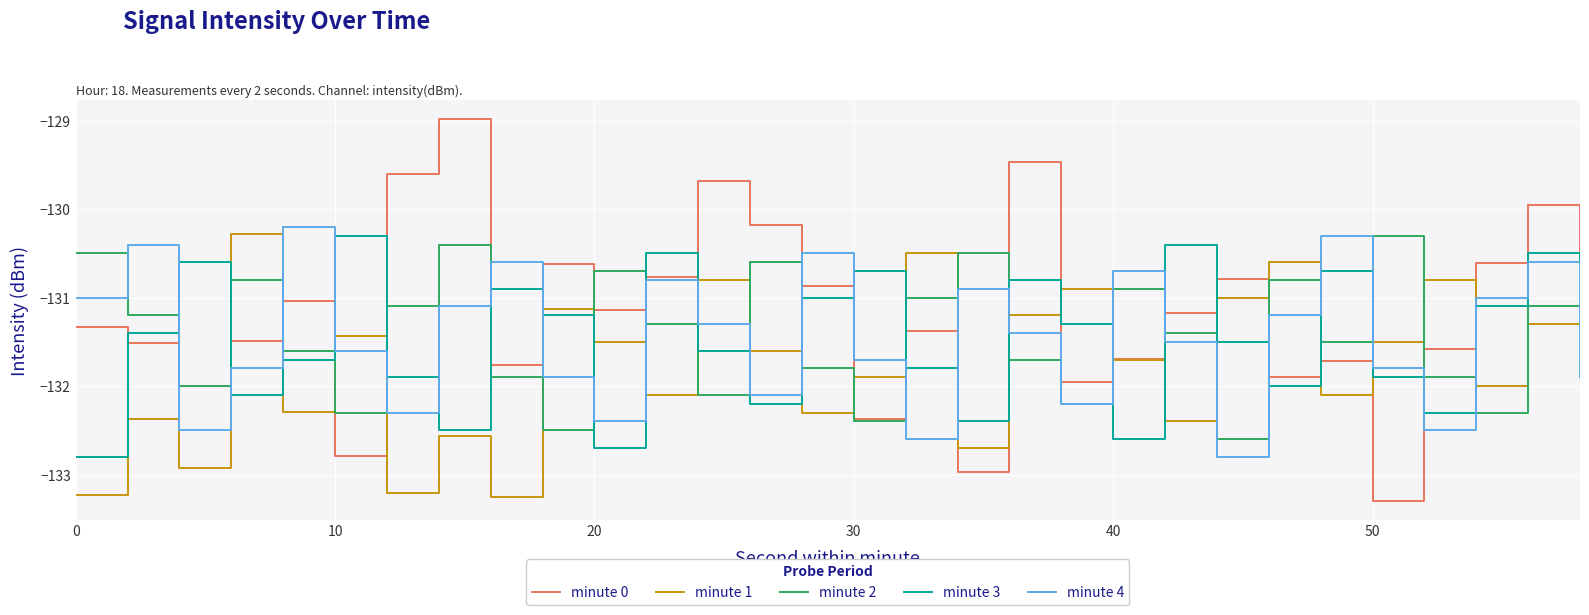

True or false: minute 3 and minute 1 cross at least once.

True